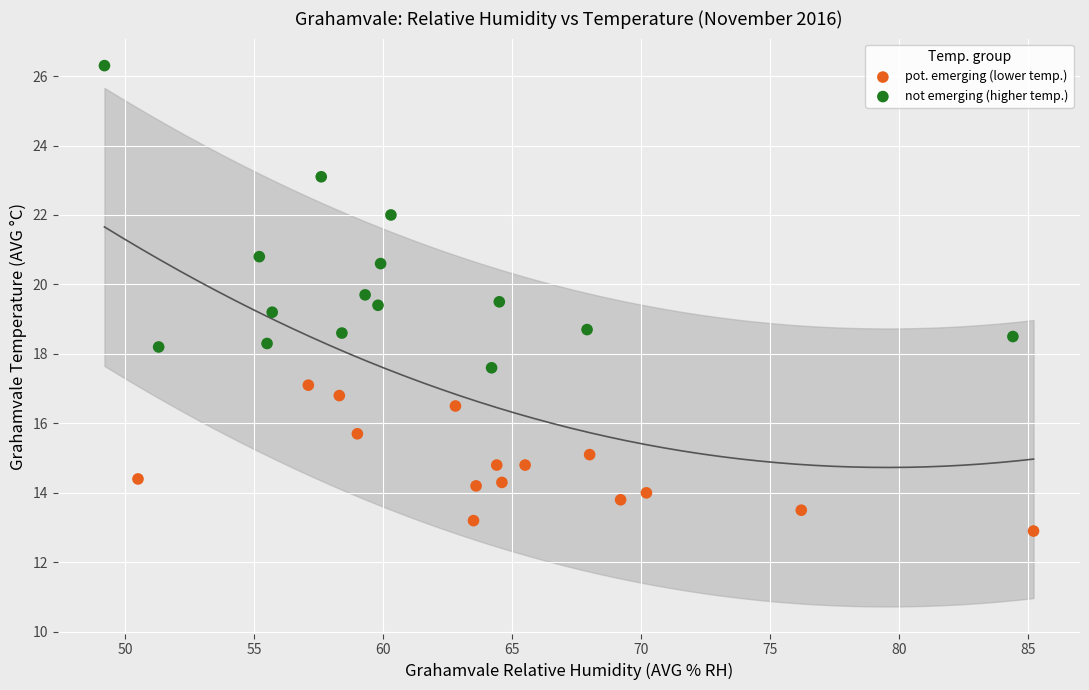

What are all the series names shown in the legend?

pot. emerging (lower temp.), not emerging (higher temp.)